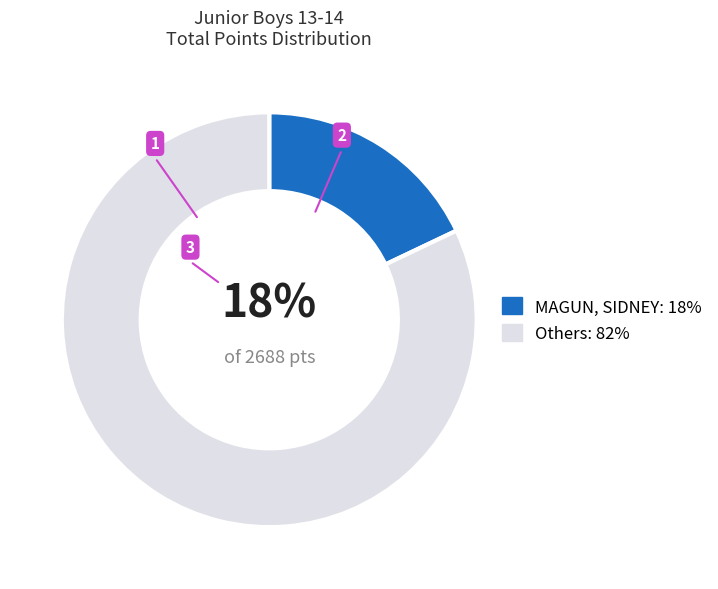

Count the number of slices in the pie.

2